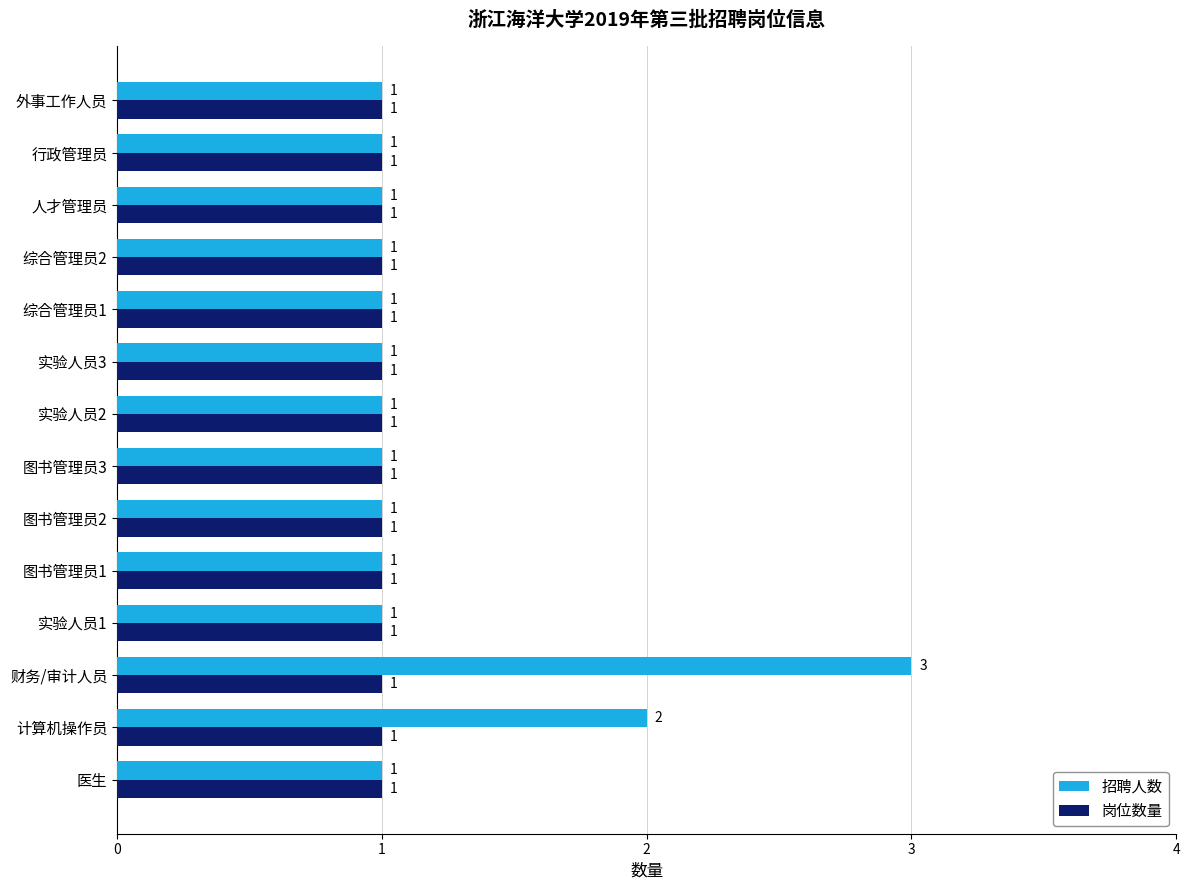

What are all the series names shown in the legend?

招聘人数, 岗位数量